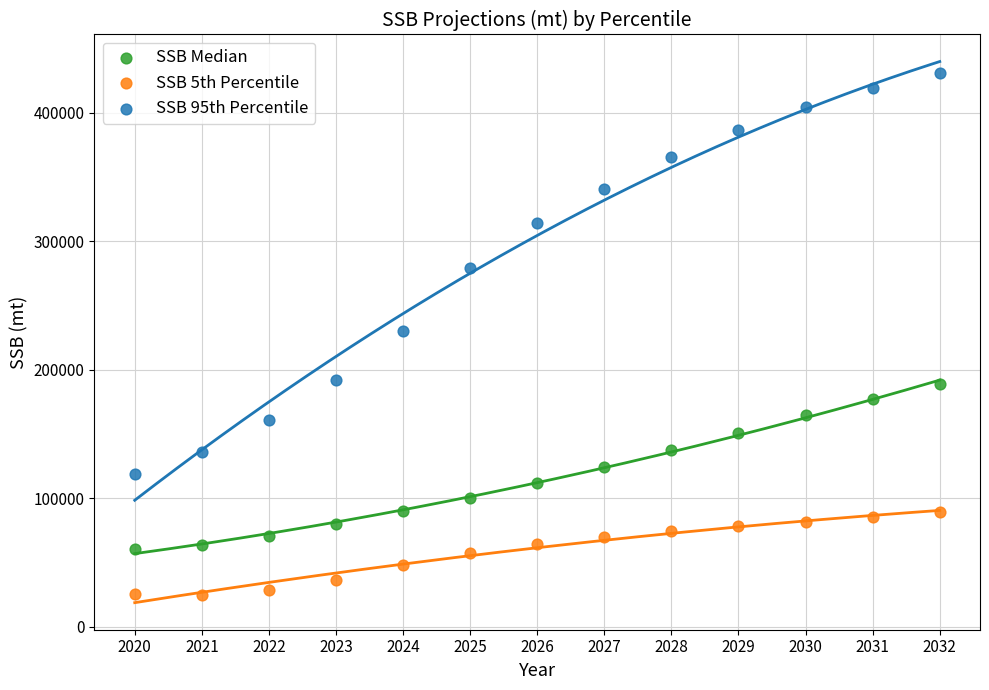

Across all data points, what is the range of X values (max minus min)?

12